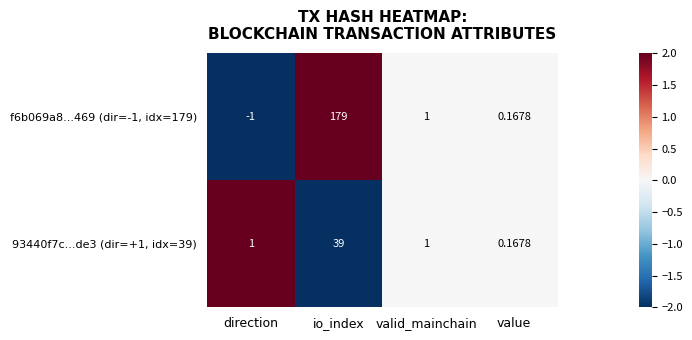

What is the smallest value displayed?

-1.0